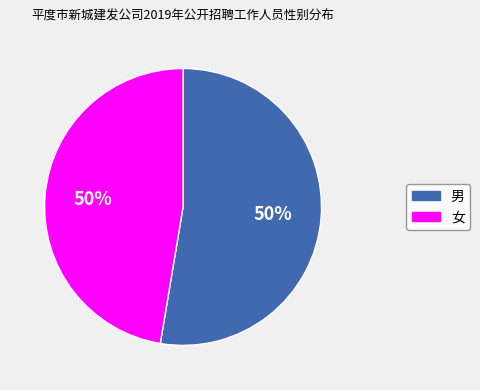

Is there a majority slice in this chart?

Yes